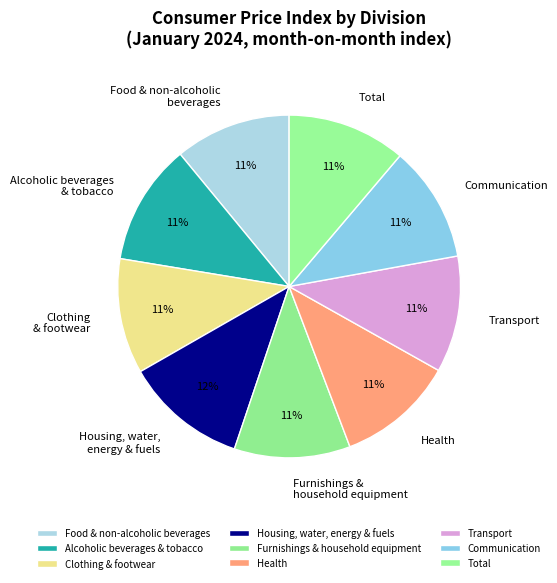

To the nearest percent, what is the average slice percentage?

11%